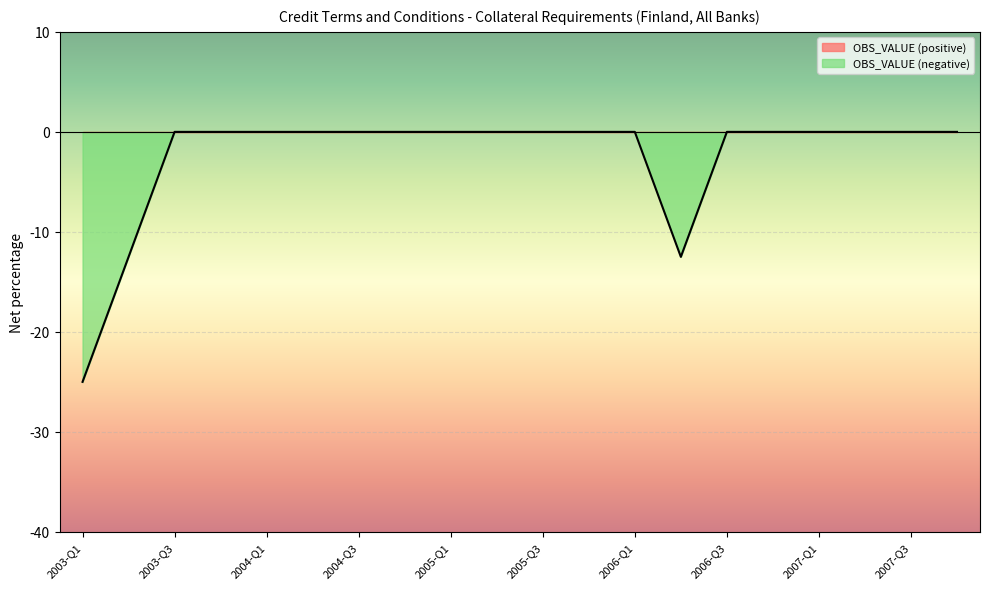

True or false: the data has more than 2 interior local peaks.

False